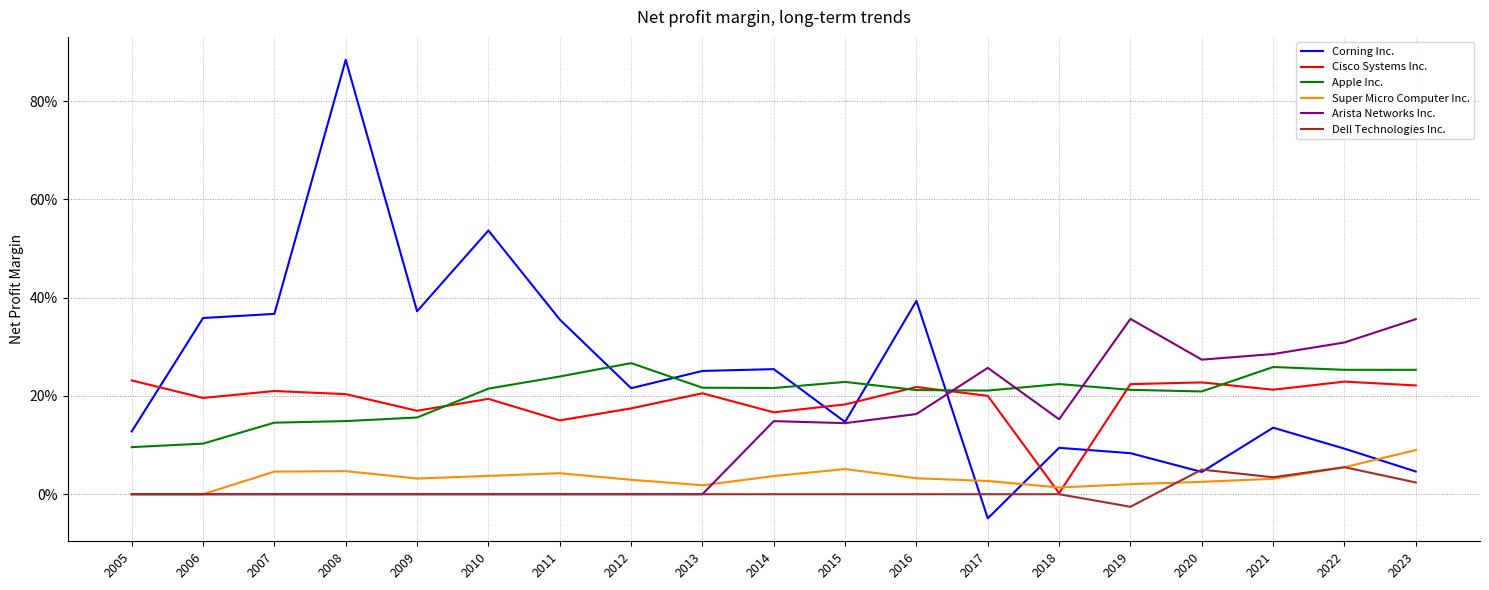

What are all the series names shown in the legend?

Corning Inc., Cisco Systems Inc., Apple Inc., Super Micro Computer Inc., Arista Networks Inc., Dell Technologies Inc.